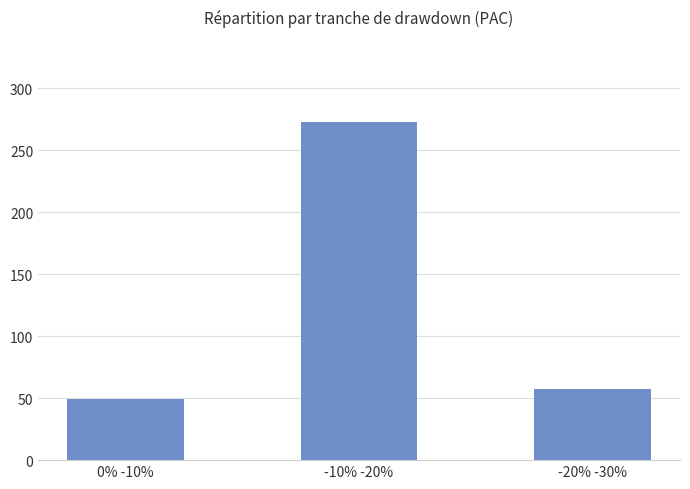

Reading left to right, what are all the values shown in this chart?

49	273	57